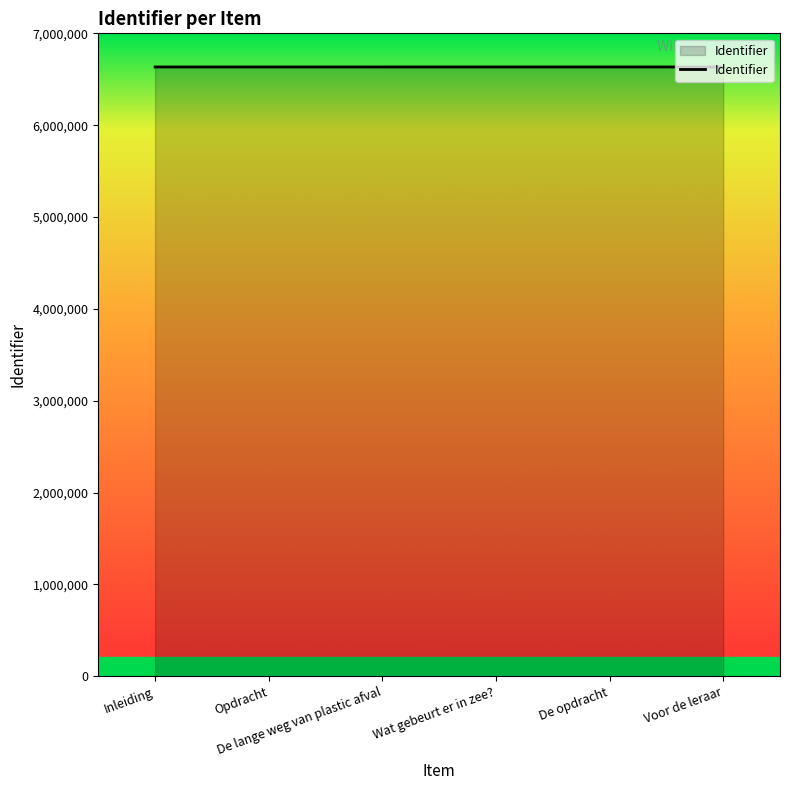

True or false: the data shows 2546939 at Wat gebeurt er in zee?.

False